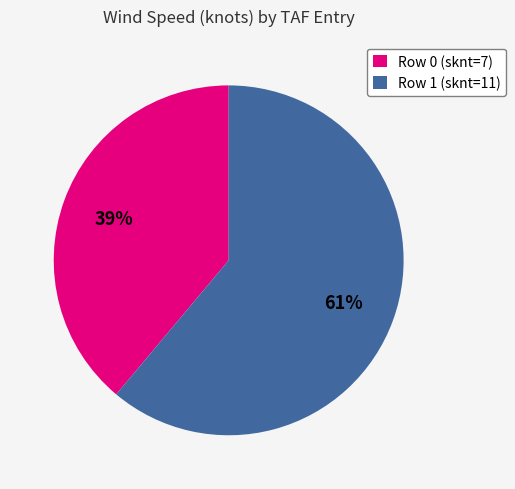

Which slice represents more than half of the pie?

Row 1